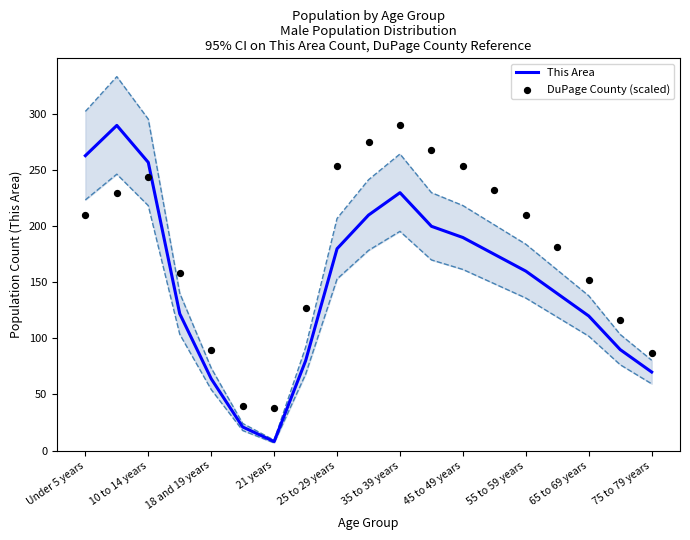

What is the maximum value for This Area?

290